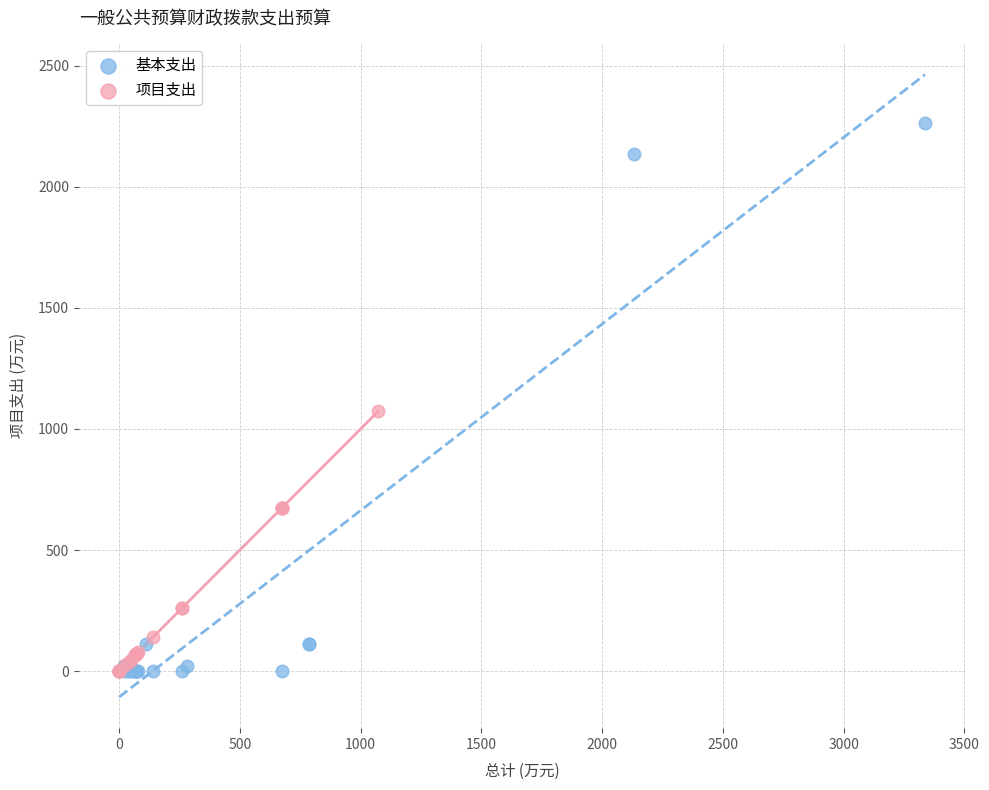

Which series has the widest spread of Y values?

基本支出